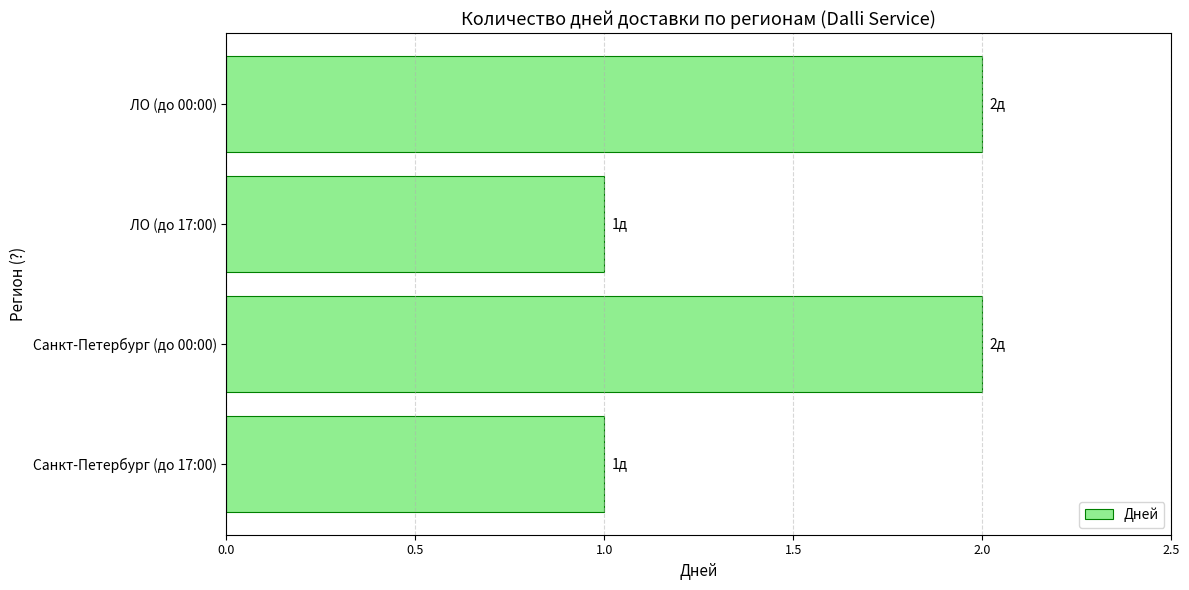

Approximately how many times larger is the value at Санкт-Петербург (до 17:00) compared to ЛО (до 17:00)?

1.0